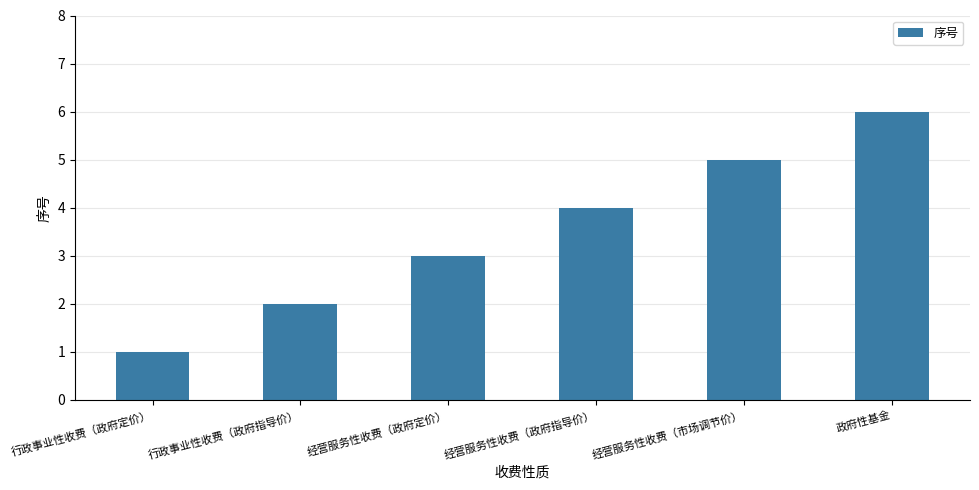

What is the sum of the values at 经营服务性收费（市场调节价） and 经营服务性收费（政府定价）?

8